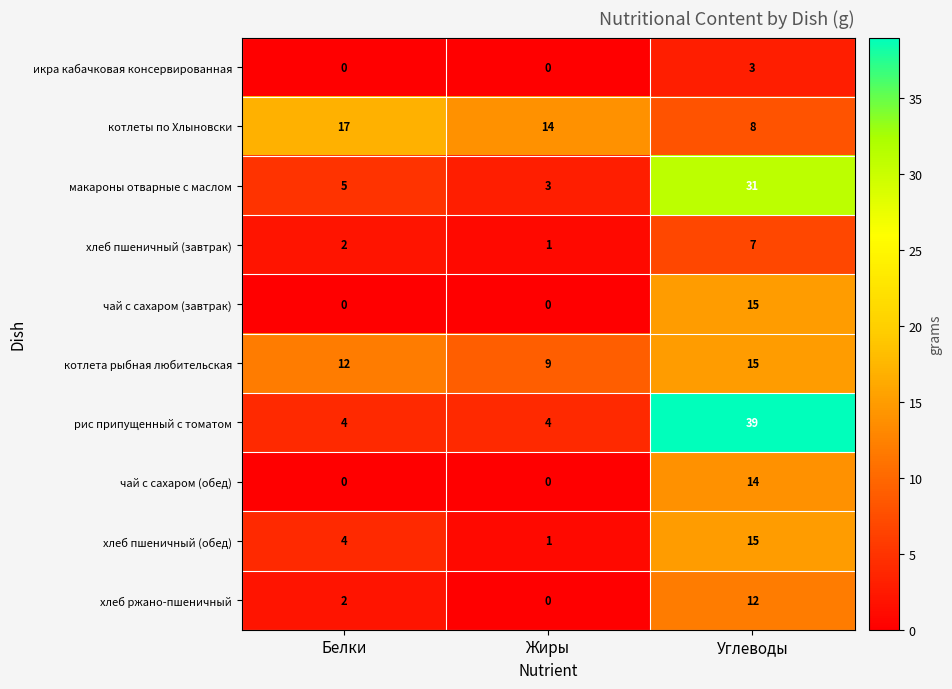

What is the spread (max minus min) of values at Жиры?

14